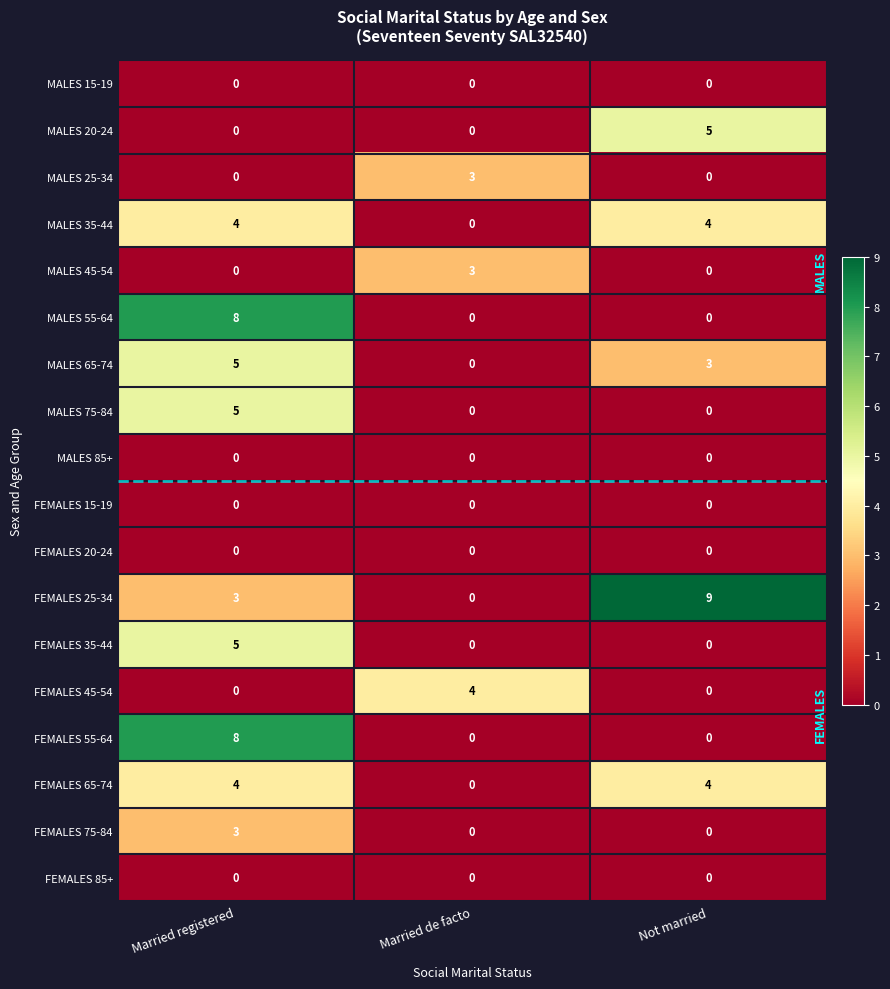

The MALES 45-54 series shows -1 at Married registered. True or false?

False